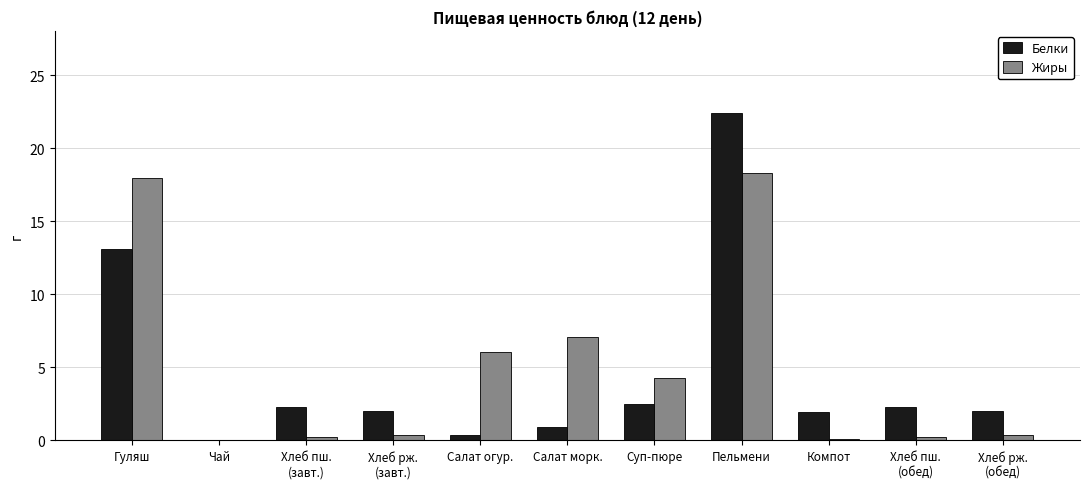

What is the sum of all Жиры values?

55.1